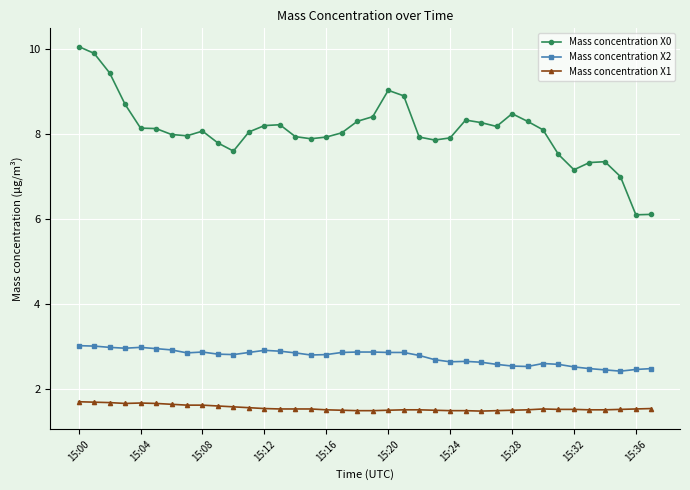

Which series has the widest spread of values?

Mass concentration X0